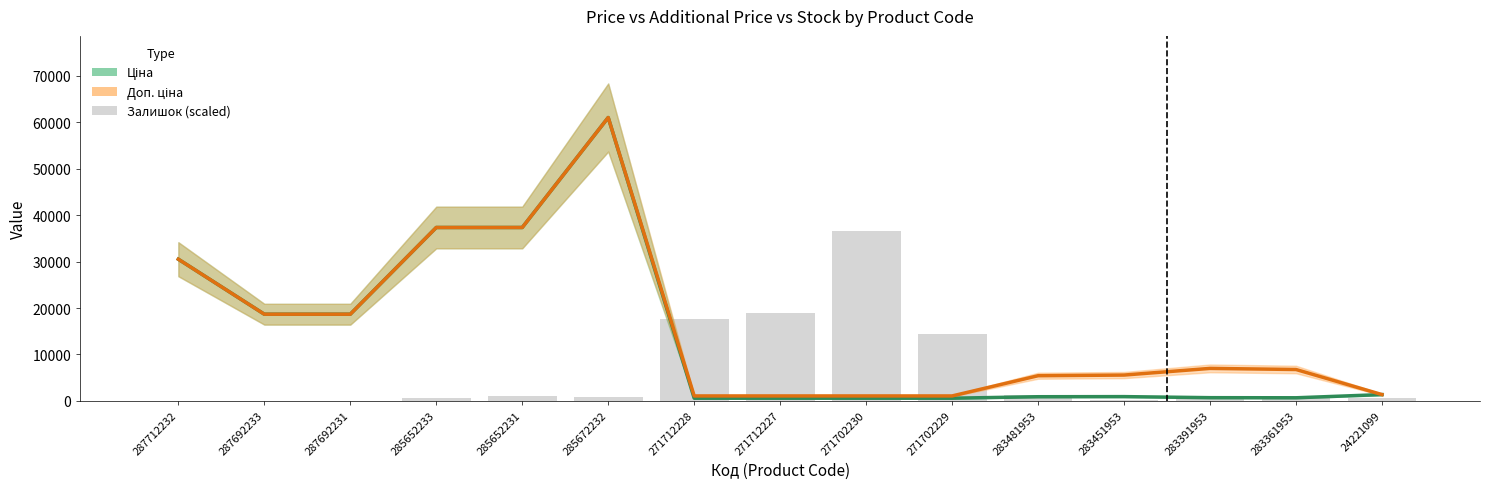

How many distinct data groups are displayed?

3